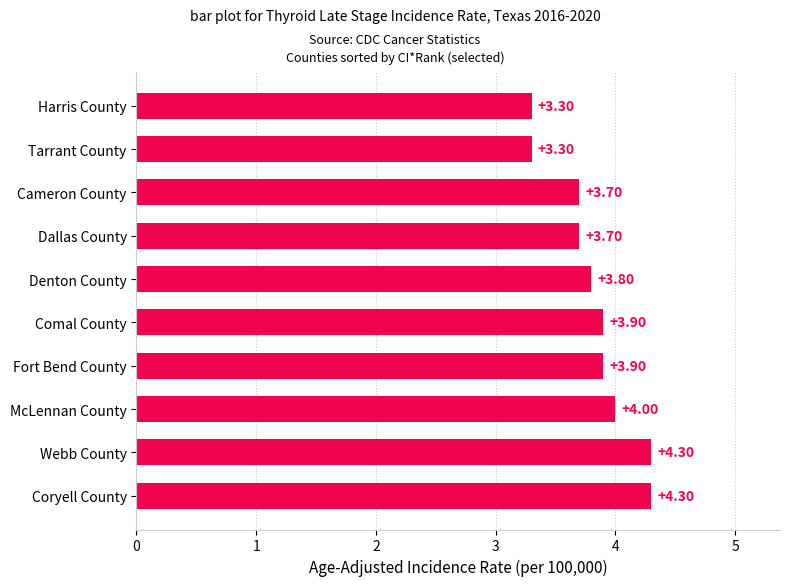

How many values are between 3 and 4?

8